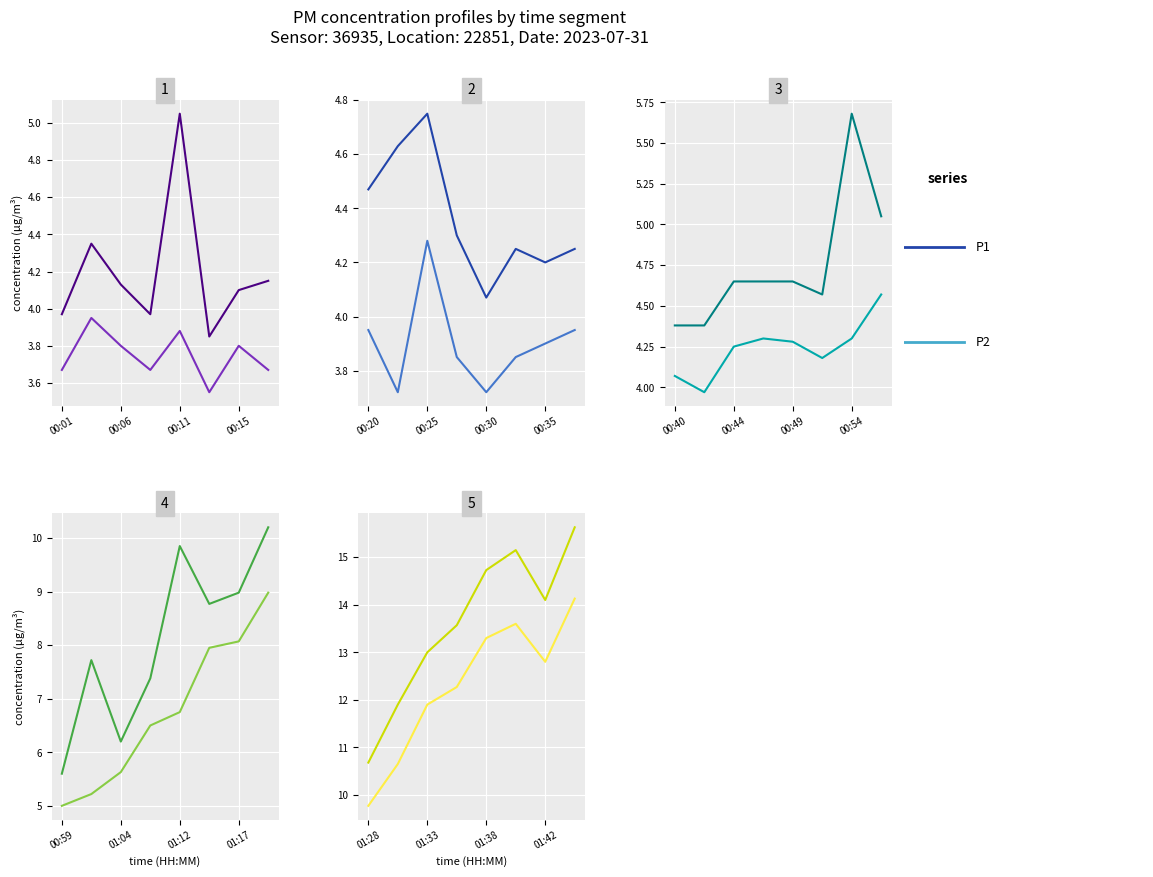

What value does the P2 series have at 5?

13.6